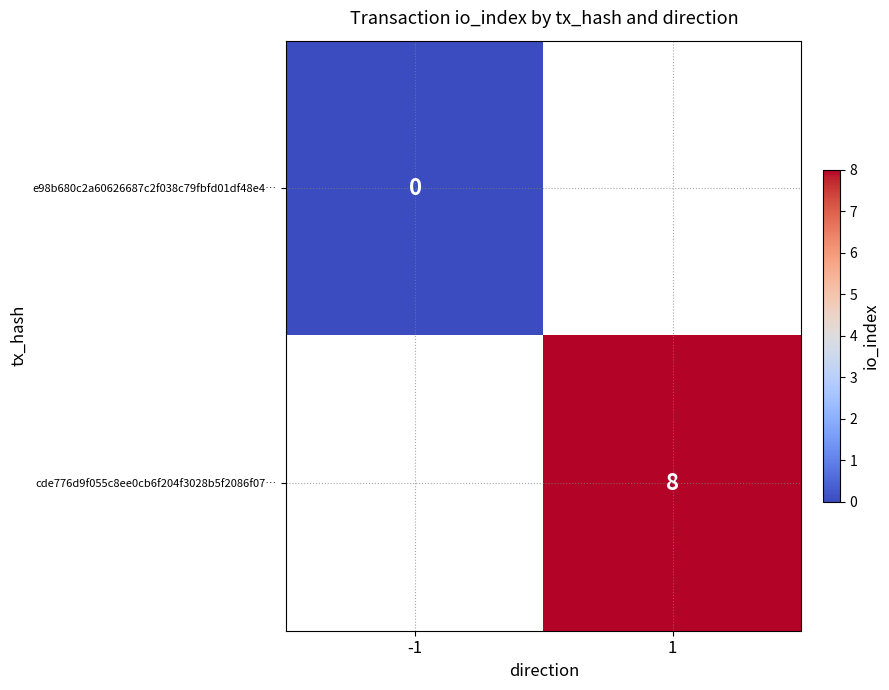

Is the value of cde776d9f055c8ee0cb6f204f3028b5f2086f07… at 1 greater than the value of e98b680c2a60626687c2f038c79fbfd01df48e4… at -1?

Yes